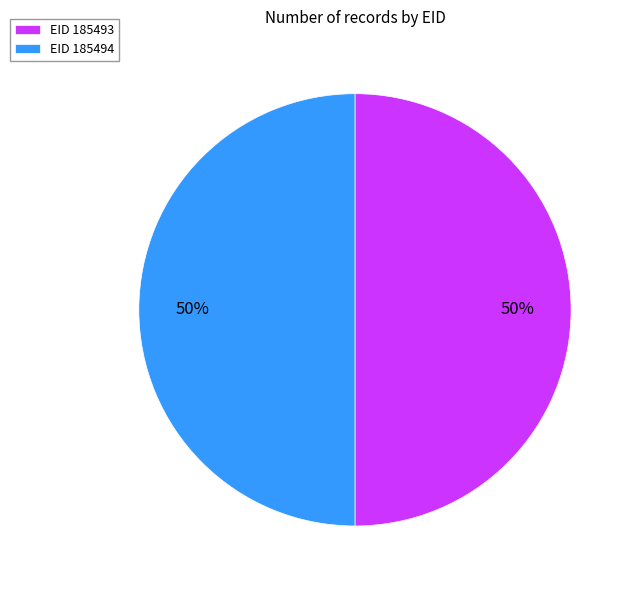

Combined, do EID 185493 and EID 185494 account for over 50%?

Yes